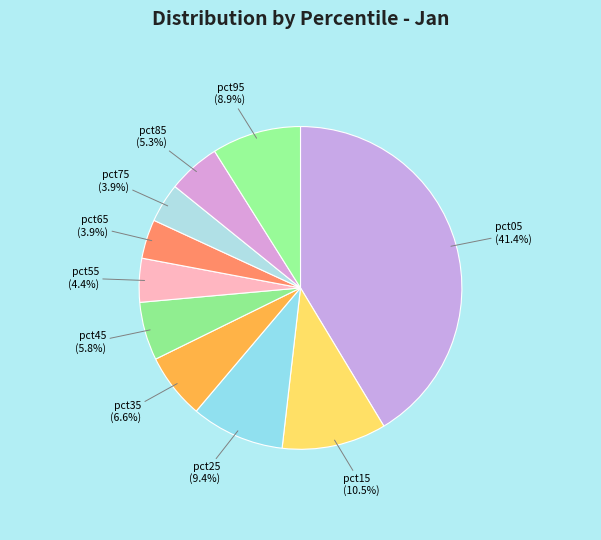

Does any single category account for the majority?

No